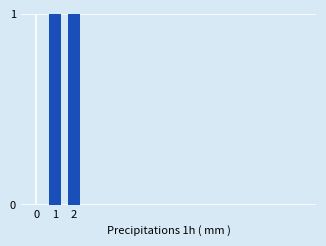

The chart shows a value of 0 at 10. True or false?

True